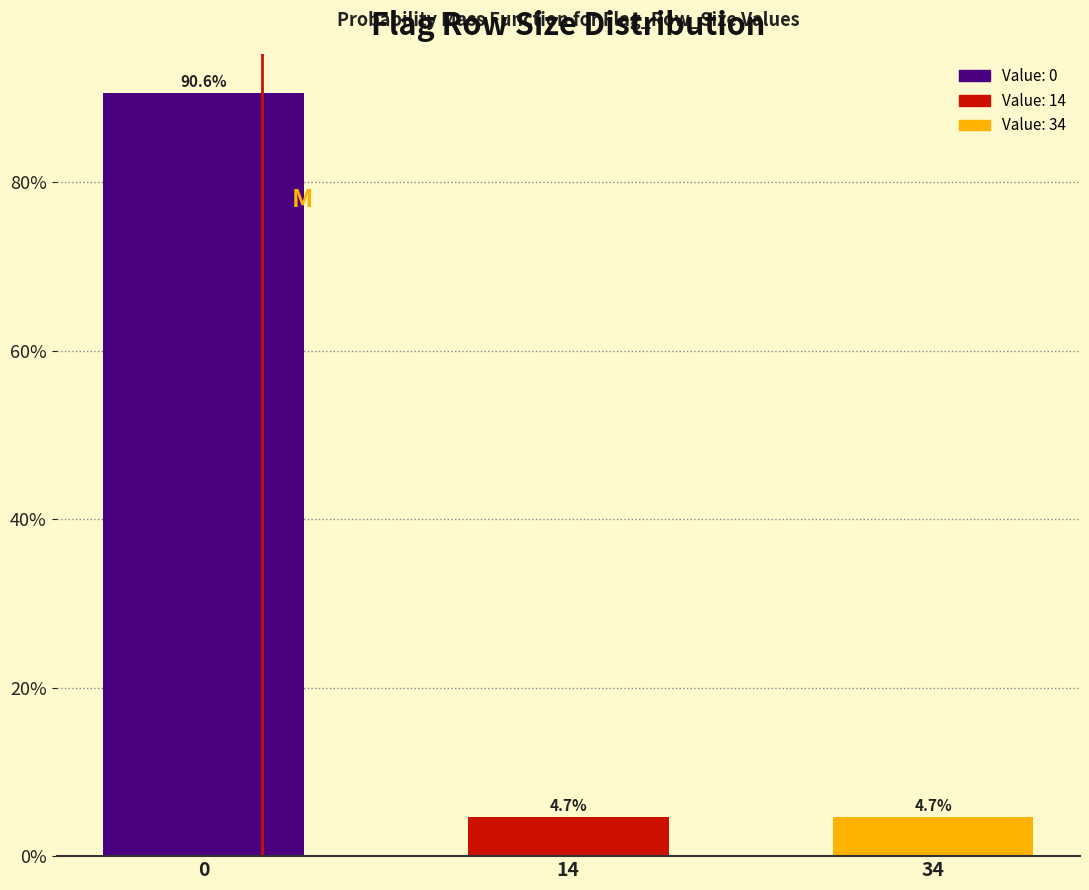

Reading right to left, transcribe all the data shown in this chart.

34=4.7	14=4.7	0=90.6